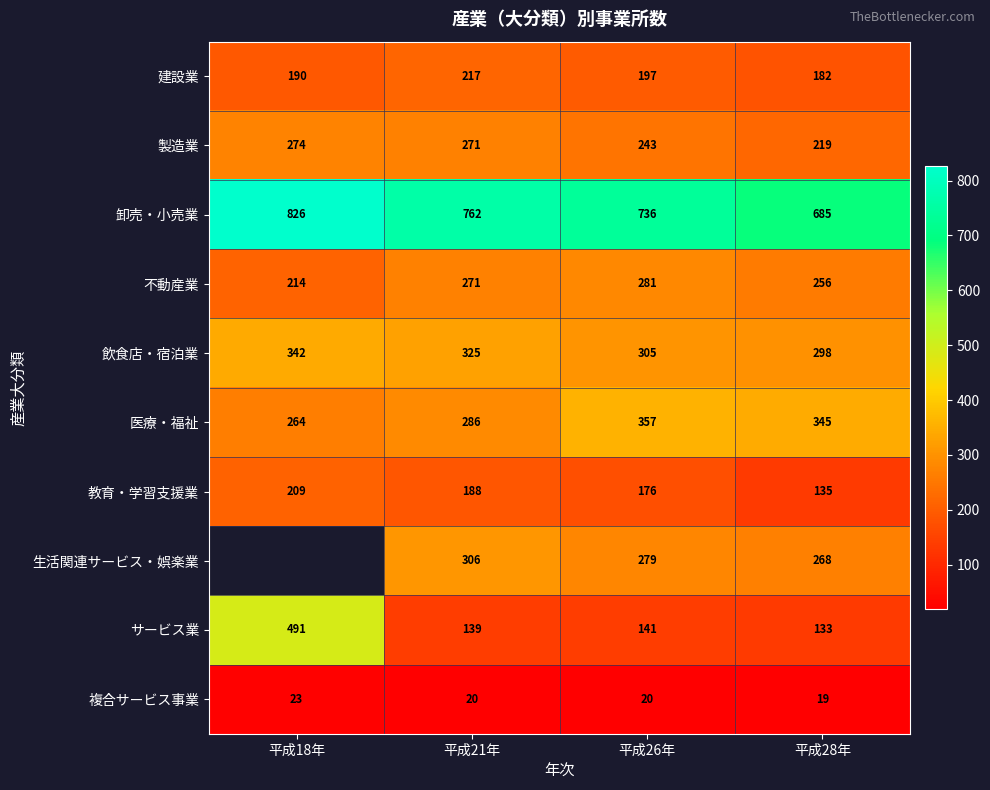

Is it true that 教育・学習支援業 equals 241.8 at 平成28年?

False